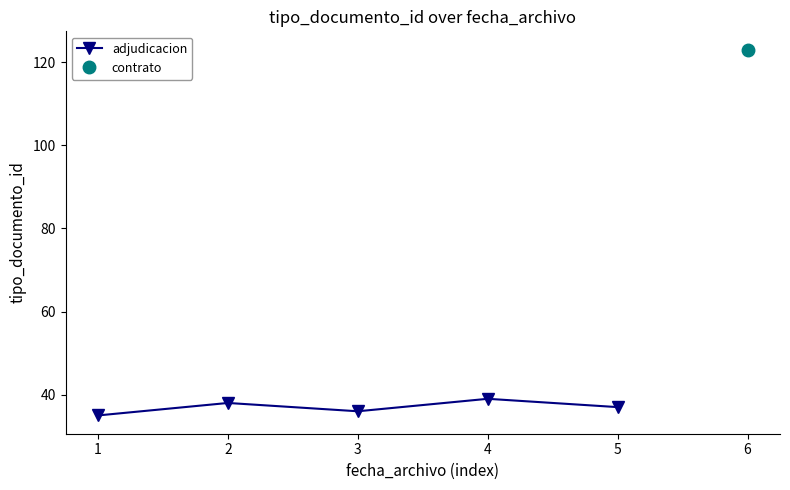

What is the average value?

37